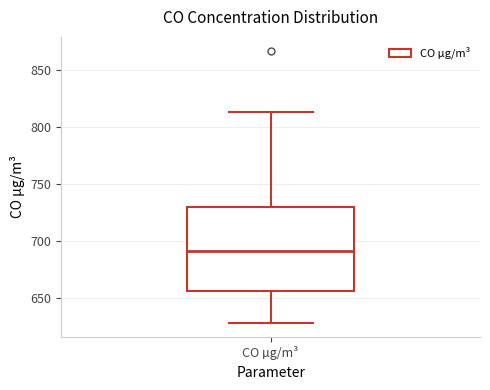

Where does the lower whisker of the box for CO µg/m³ end on the y-axis? The values are not printed on the chart, so give them approximately, as read against the axis.

630